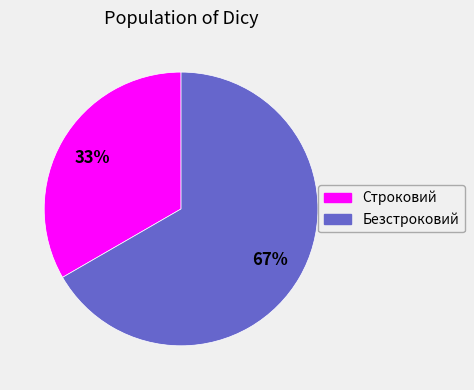

Is it true that Безстроковий is 60% of the pie?

False